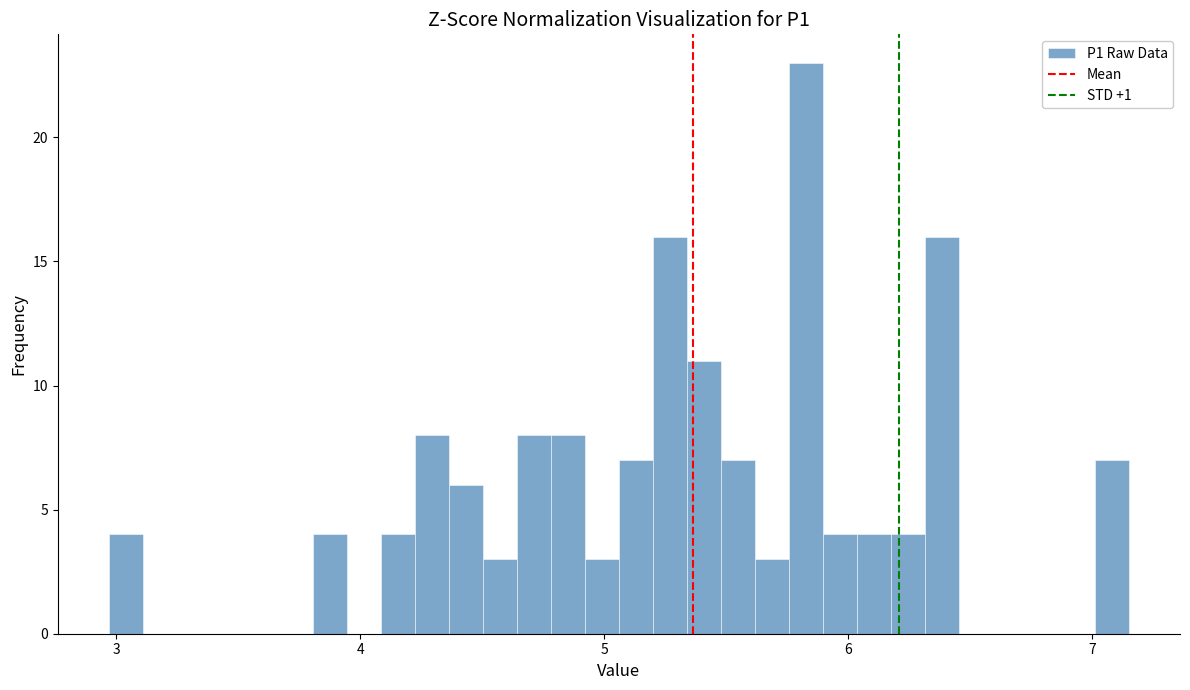

Read against the x-axis, roughly where is the centre of the tallest bar?

5.8